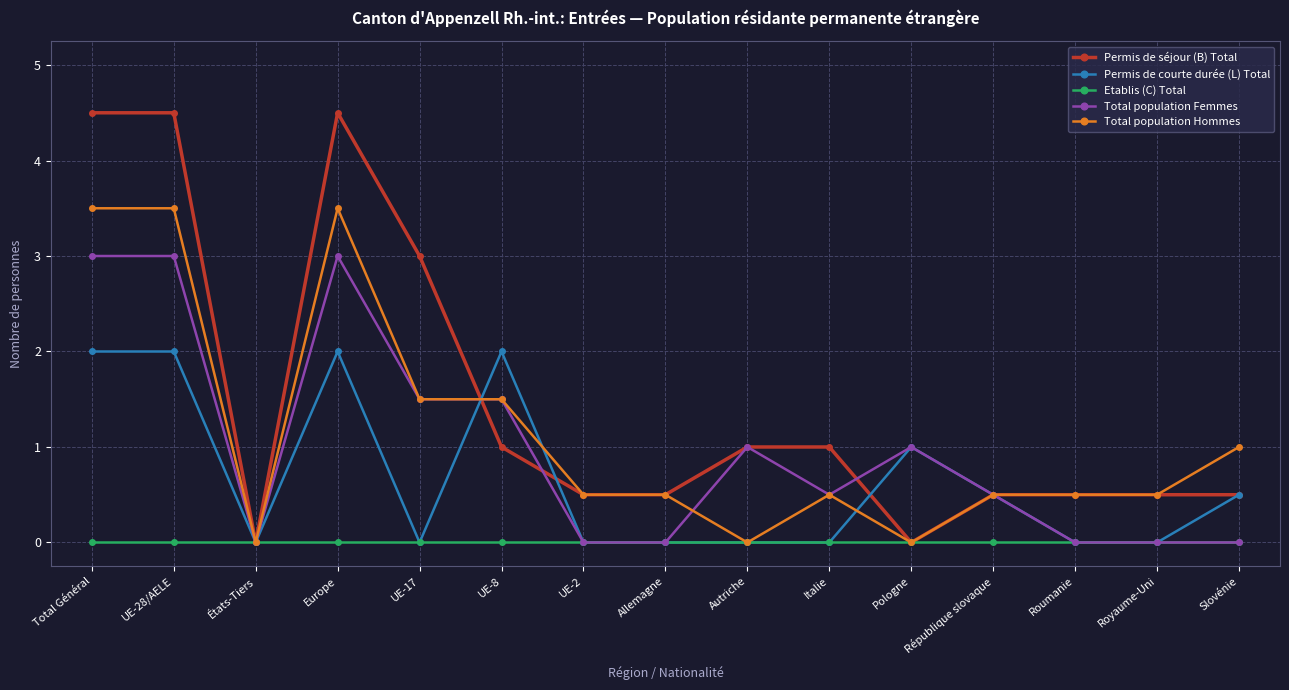

List the labels in order of Etablis (C) Total value, largest first.

Total Général, UE-28/AELE, États-Tiers, Europe, UE-17, UE-8, UE-2, Allemagne, Autriche, Italie, Pologne, République slovaque, Roumanie, Royaume-Uni, Slovénie